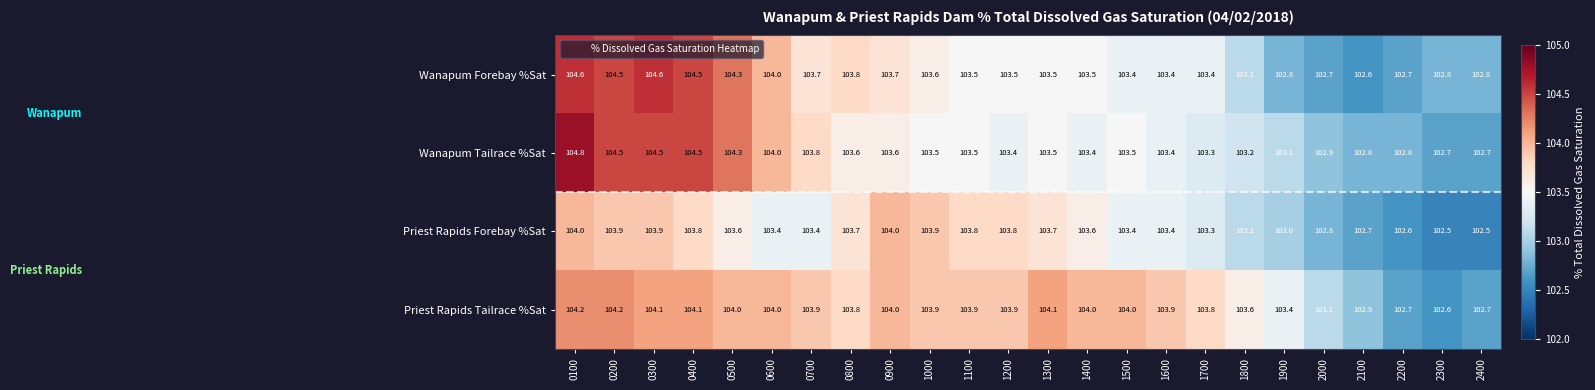

Which series has the widest spread of values?

Wanapum Tailrace %Sat